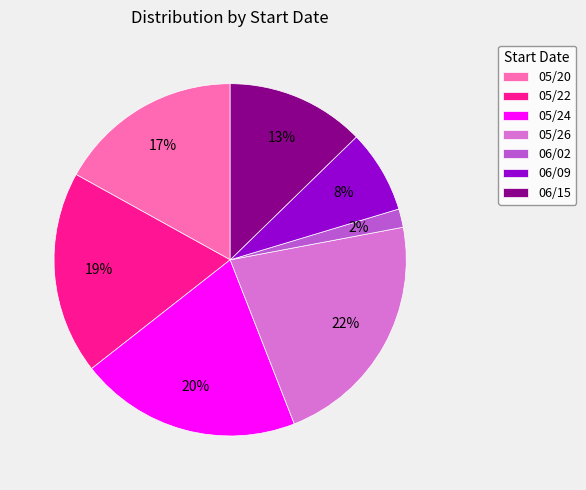

To the nearest percent, what percentage of the pie is 05/24?

20%